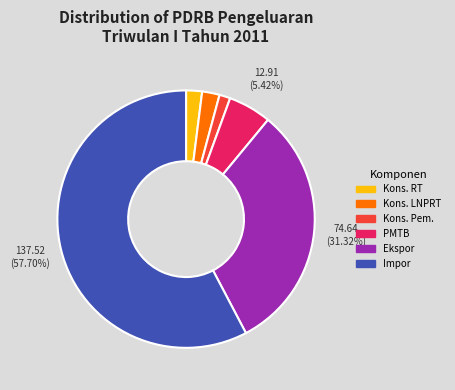

Does any single category account for the majority?

Yes